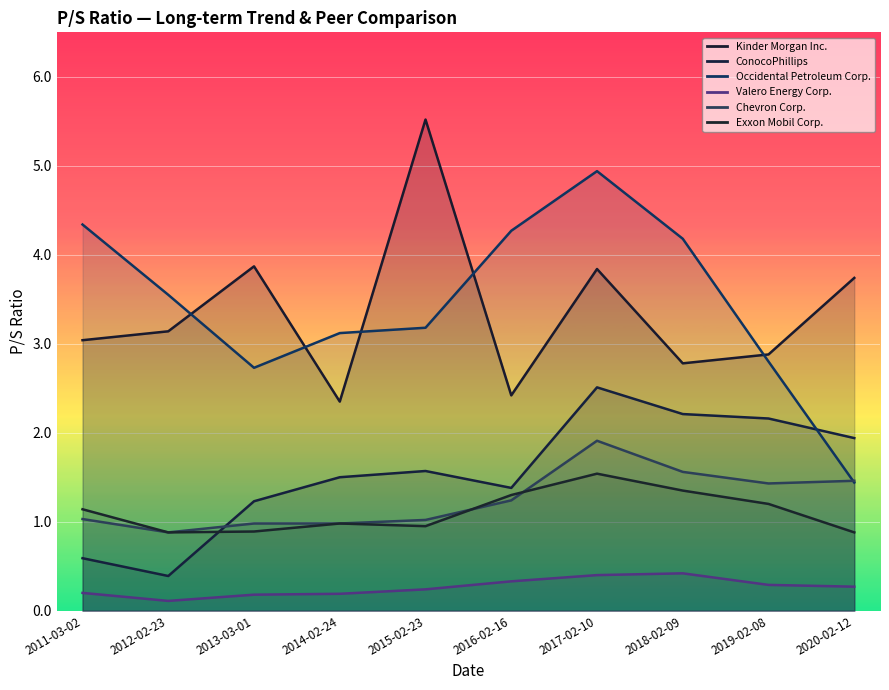

What is the maximum value for ConocoPhillips?

2.5